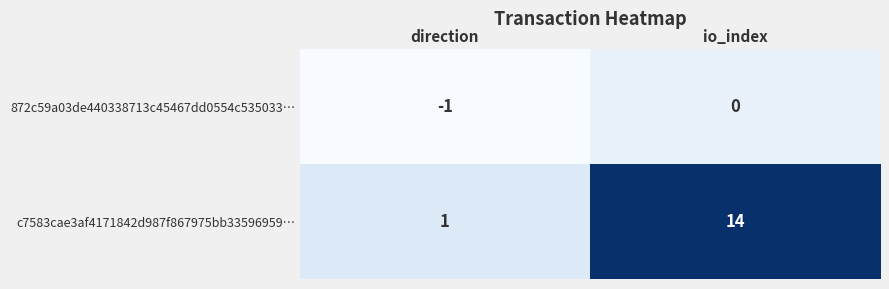

Where is c7583cae3af4171842d987f867975bb33596959… nearest to the value 7?

direction